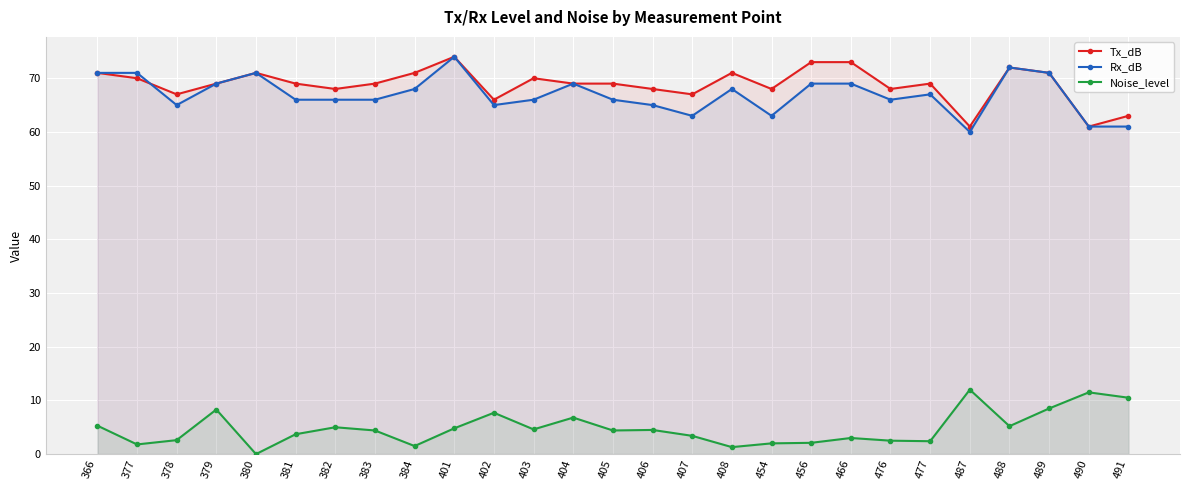

What is the difference between the second highest and minimum values in the Rx_dB series?

12.0